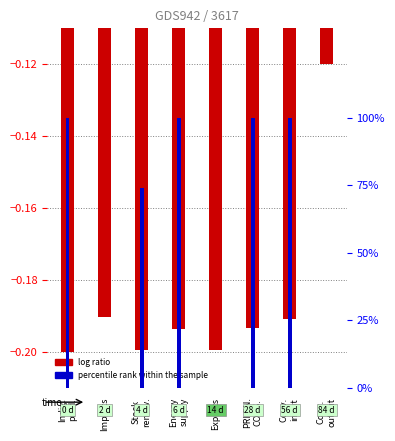

What is the label of the 4th bar from the right?

Exports